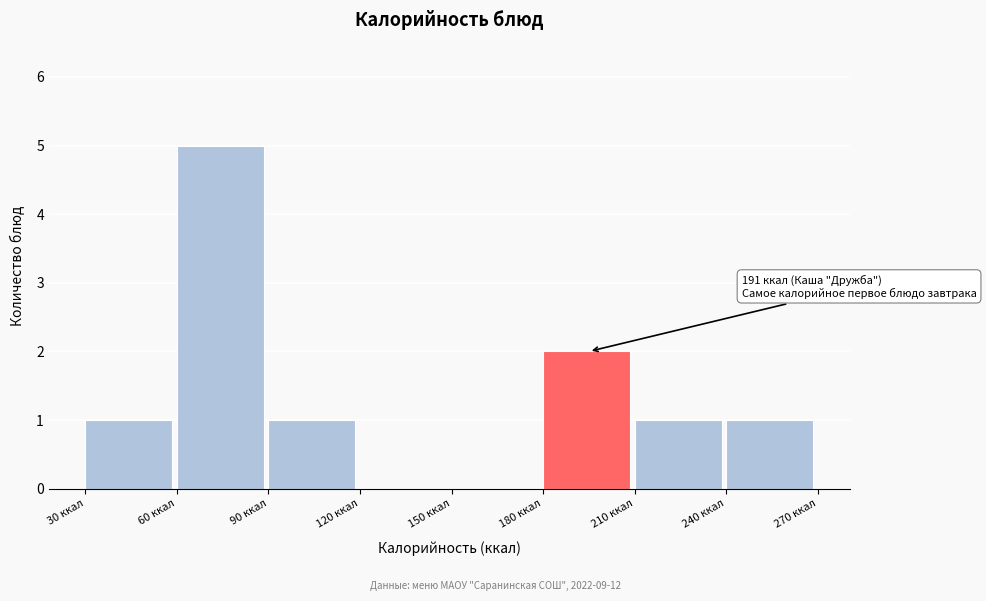

Which range on the x-axis has the tallest bar?

60 to 90